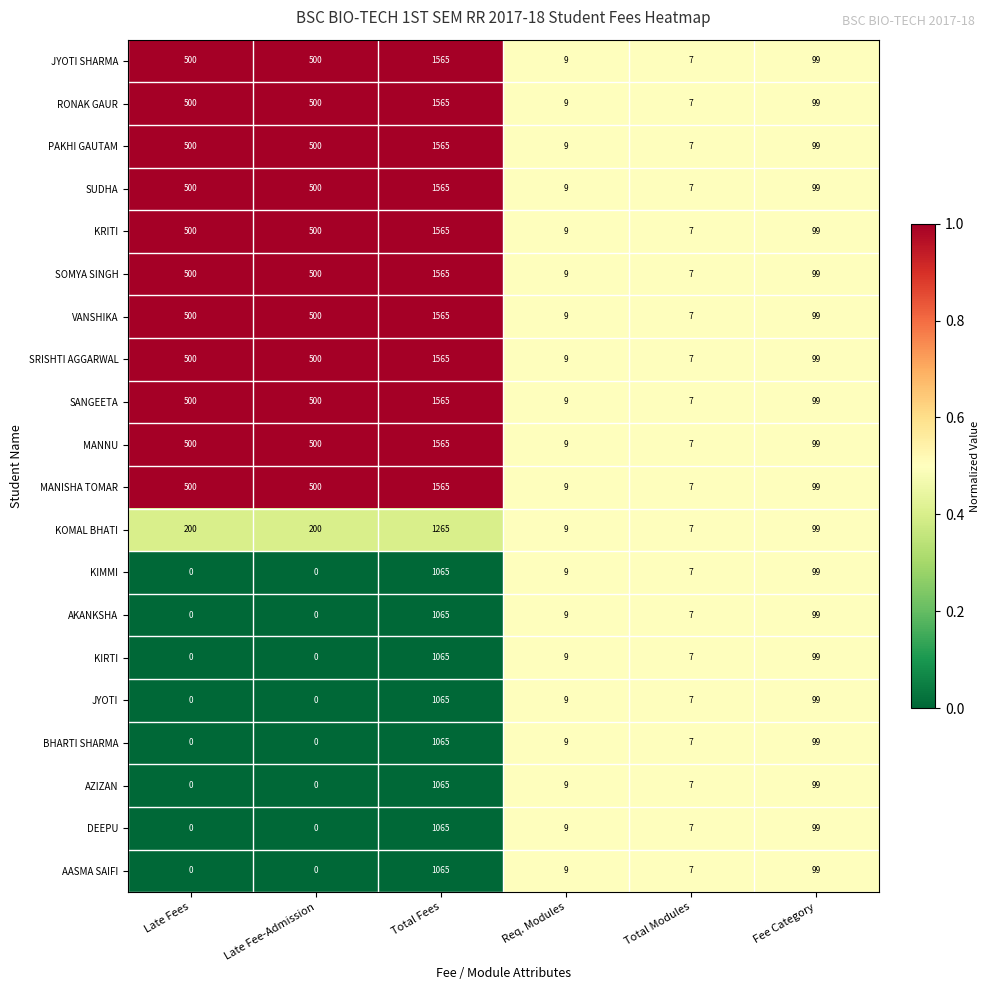

What is the spread (max minus min) of values at Late Fees?

500